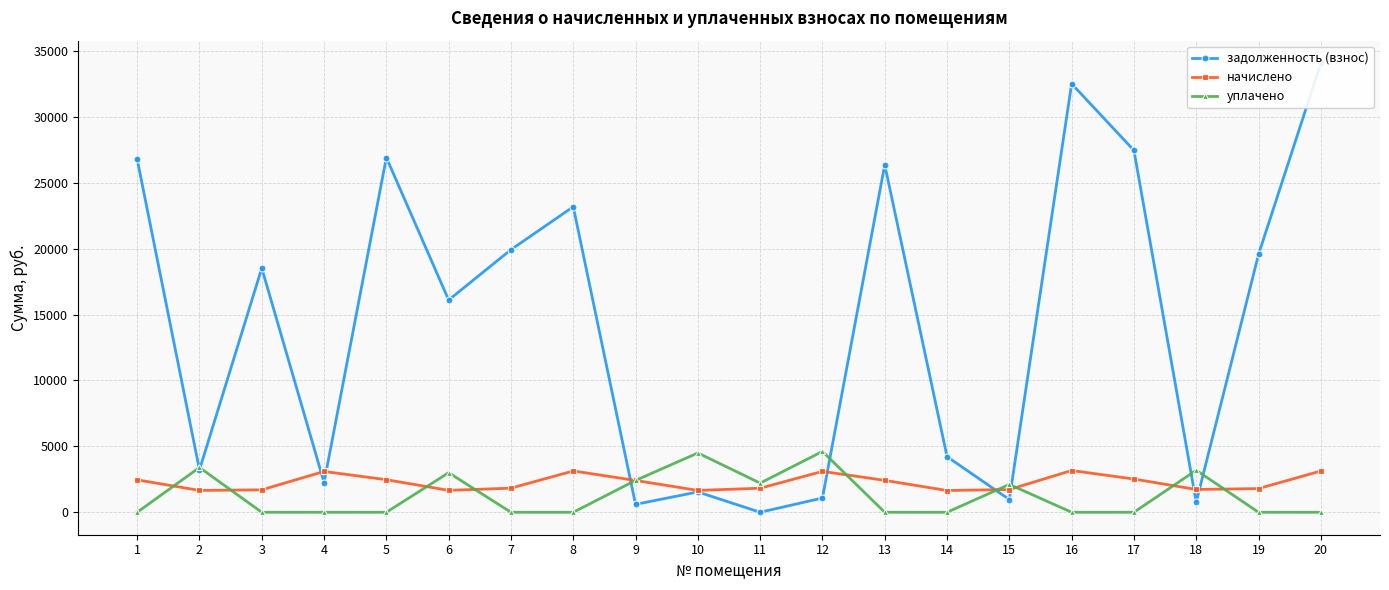

What is the difference between the maximum and minimum values in the уплачено series?

4615.6